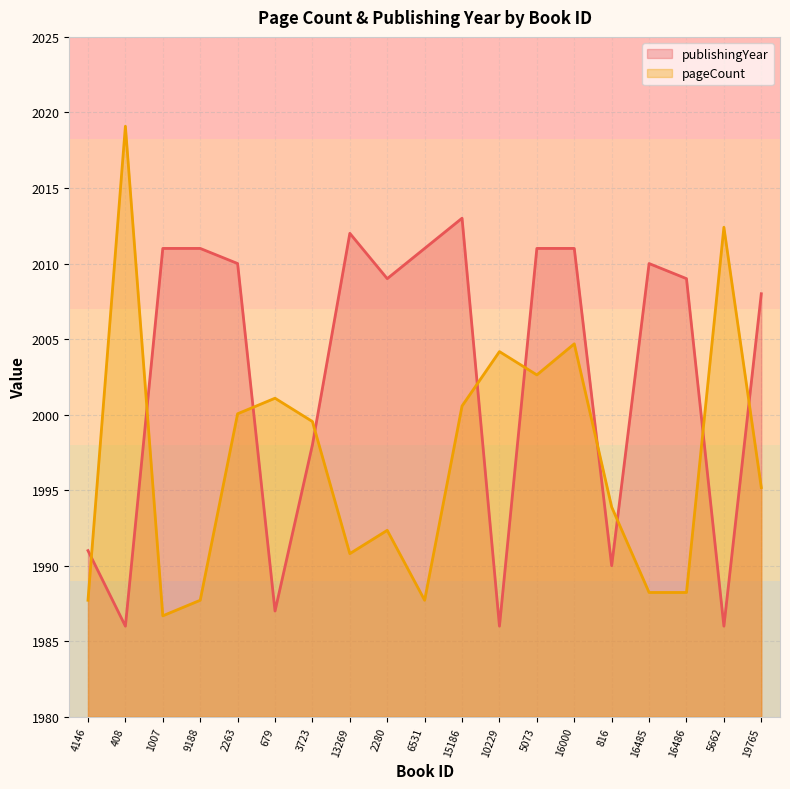

How many lines are shown in the chart?

2